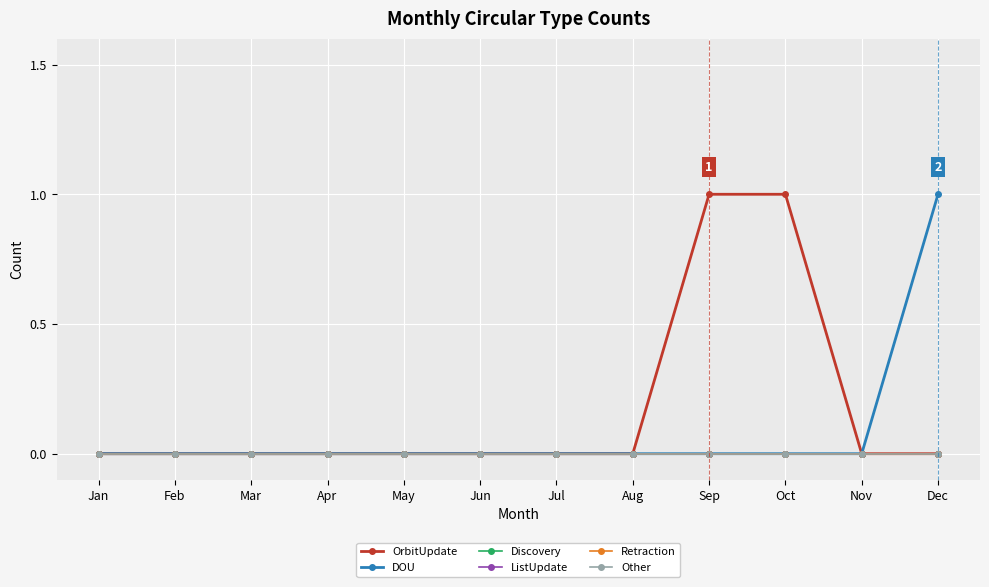

What is the maximum value shown in the chart?

1